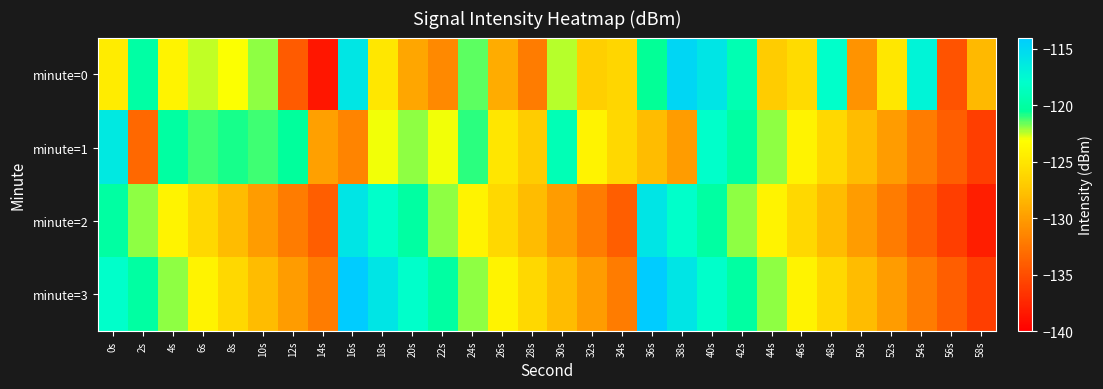

What is the total value across all series at 44s?

-494.9